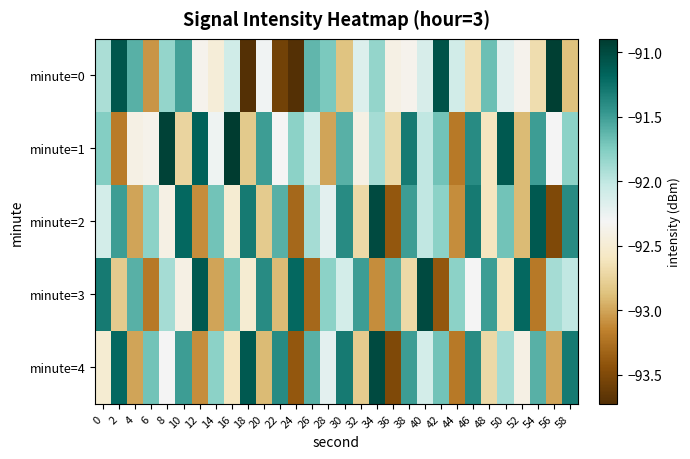

Reading left to right, extract all data points from this chart.

minute=0: 0=-91.9	2=-91.1	4=-91.6	6=-93.1	8=-91.8	10=-91.5	12=-92.4	14=-92.5	16=-92.1	18=-93.7	20=-92.3	22=-93.6	24=-93.7	26=-91.6	28=-91.7	30=-92.9	32=-92.2	34=-91.8	36=-92.4	38=-92.4	40=-92.1	42=-91.0	44=-92.1	46=-92.7	48=-91.7	50=-92.2	52=-92.4	54=-92.7	56=-90.9	58=-92.9
minute=1: 0=-91.8	2=-93.2	4=-92.4	6=-92.4	8=-90.9	10=-92.7	12=-91.2	14=-92.3	16=-90.9	18=-92.8	20=-91.5	22=-92.3	24=-91.8	26=-92.1	28=-93.0	30=-91.6	32=-92.4	34=-91.9	36=-92.7	38=-91.3	40=-92.0	42=-91.7	44=-93.2	46=-91.4	48=-92.6	50=-91.1	52=-92.9	54=-91.5	56=-92.3	58=-91.8
minute=2: 0=-92.1	2=-91.5	4=-93.0	6=-91.8	8=-92.4	10=-91.2	12=-93.1	14=-91.7	16=-92.5	18=-91.3	20=-92.8	22=-91.6	24=-93.3	26=-91.9	28=-92.2	30=-91.4	32=-92.7	34=-91.0	36=-93.4	38=-91.5	40=-92.0	42=-91.8	44=-93.1	46=-91.3	48=-92.6	50=-91.7	52=-92.9	54=-91.1	56=-93.5	58=-91.4
minute=3: 0=-91.3	2=-92.8	4=-91.6	6=-93.2	8=-91.9	10=-92.4	12=-91.1	14=-93.0	16=-91.7	18=-92.5	20=-91.4	22=-92.9	24=-91.2	26=-93.3	28=-91.8	30=-92.1	32=-91.5	34=-93.1	36=-91.6	38=-92.7	40=-91.0	42=-93.4	44=-91.8	46=-92.3	48=-91.5	50=-92.6	52=-91.2	54=-93.2	56=-91.9	58=-92.0
minute=4: 0=-92.5	2=-91.2	4=-93.0	6=-91.7	8=-92.3	10=-91.5	12=-93.1	14=-91.8	16=-92.6	18=-91.1	20=-92.9	22=-91.4	24=-93.4	26=-91.6	28=-92.2	30=-91.3	32=-92.8	34=-91.0	36=-93.5	38=-91.5	40=-92.1	42=-91.7	44=-93.2	46=-91.4	48=-92.7	50=-91.9	52=-92.4	54=-91.6	56=-93.0	58=-91.3